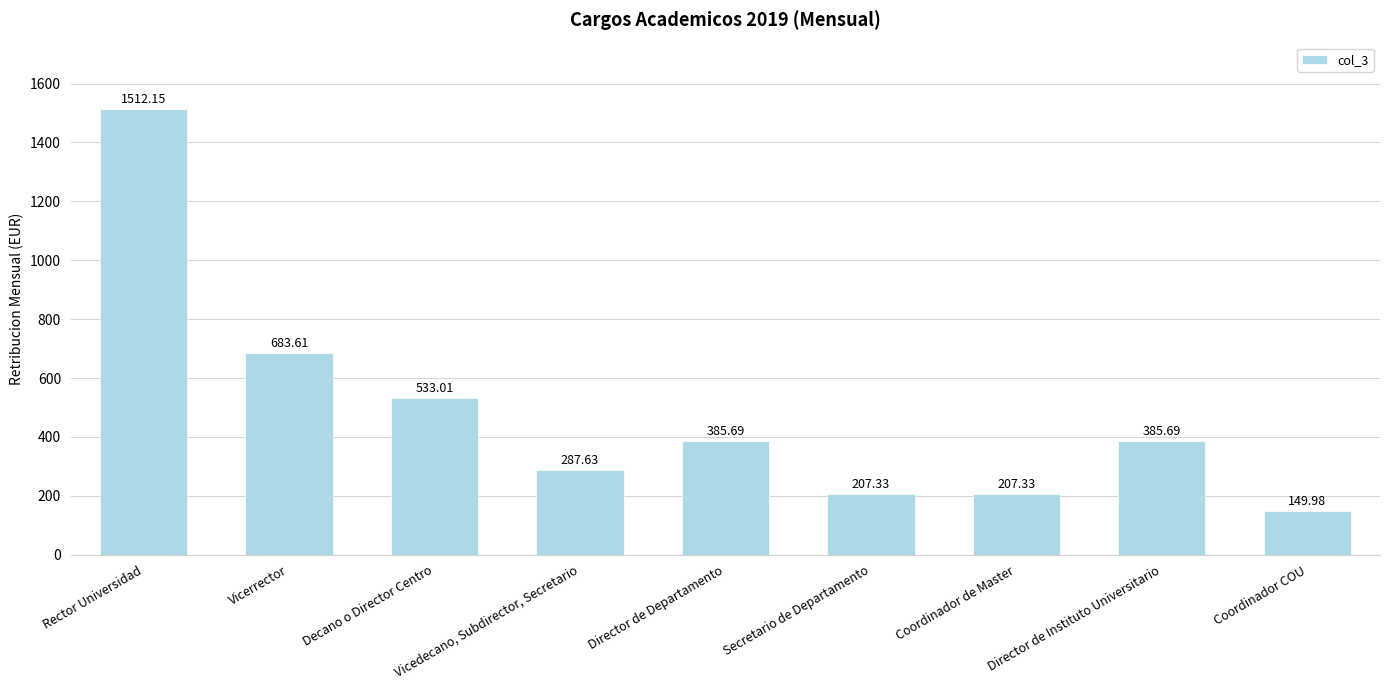

What is the sum of all values?

4352.4